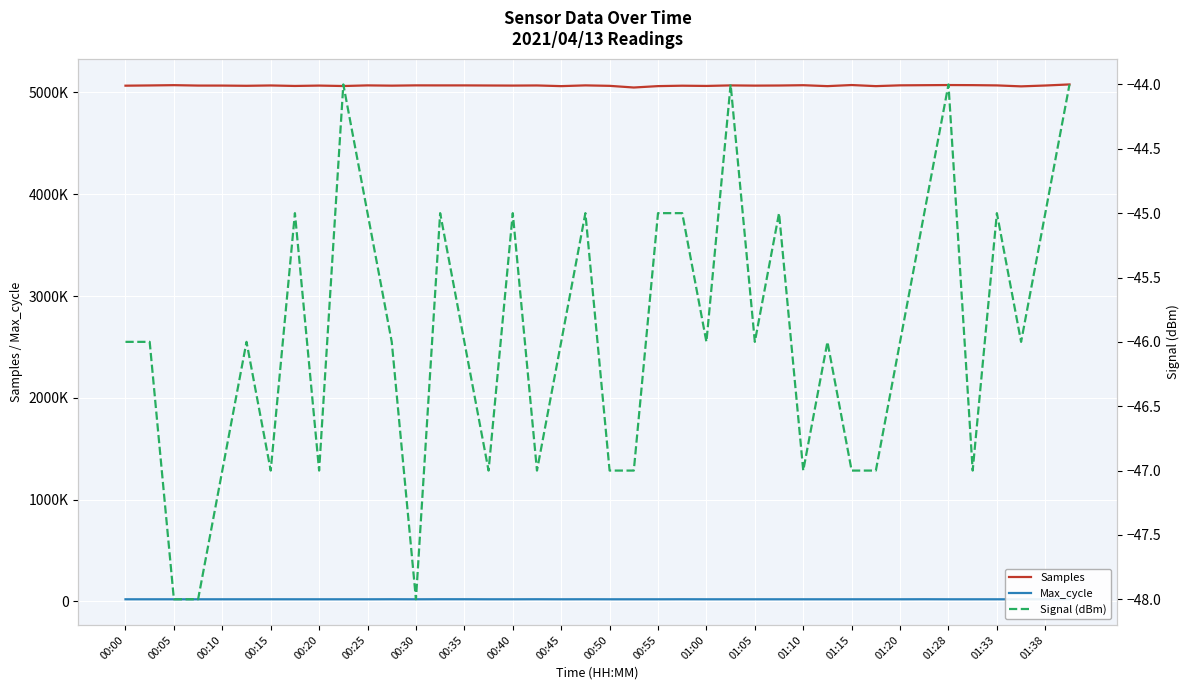

What is the label of the 16th point from the left?

01:15